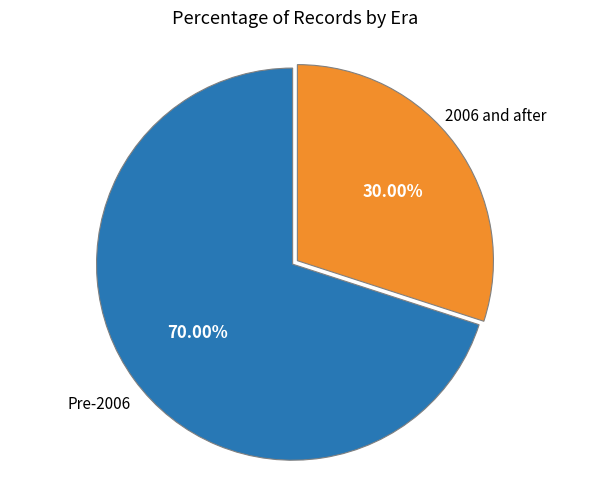

Does any single category account for the majority?

Yes